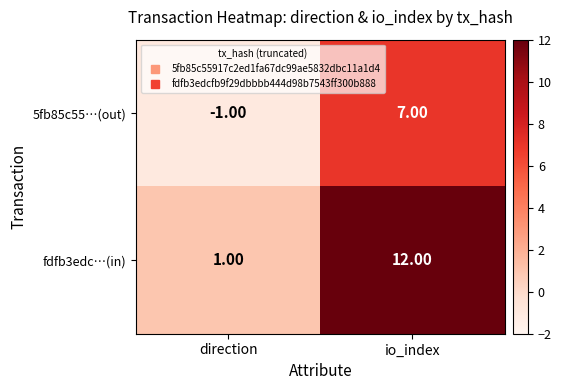

What is the sum of the fdfb3edc…(in) values at direction and io_index?

13